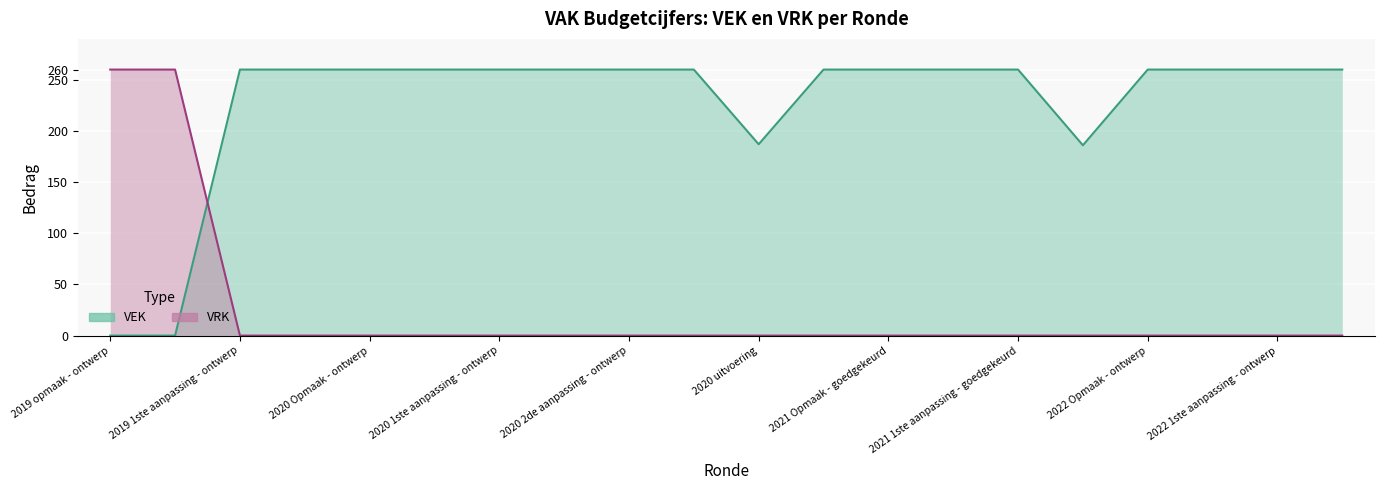

At how many categories does at least one series exceed 116?

20